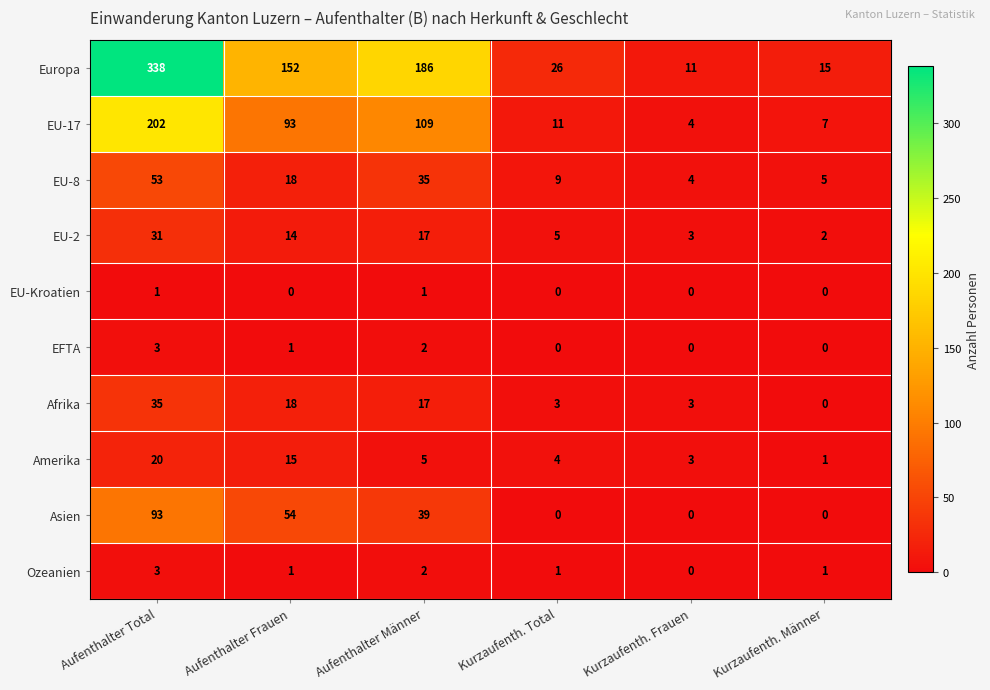

At which category is the sum across all series the highest?

Aufenthalter Total